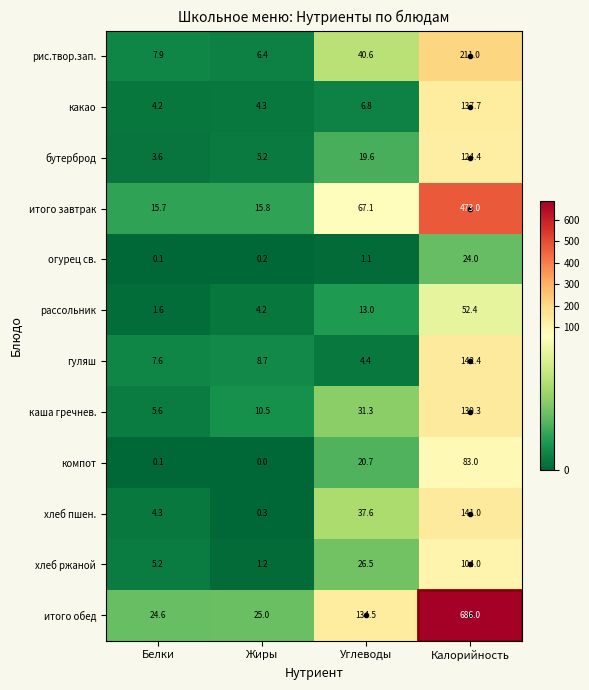

What is the sum of all огурец св. values?

25.4